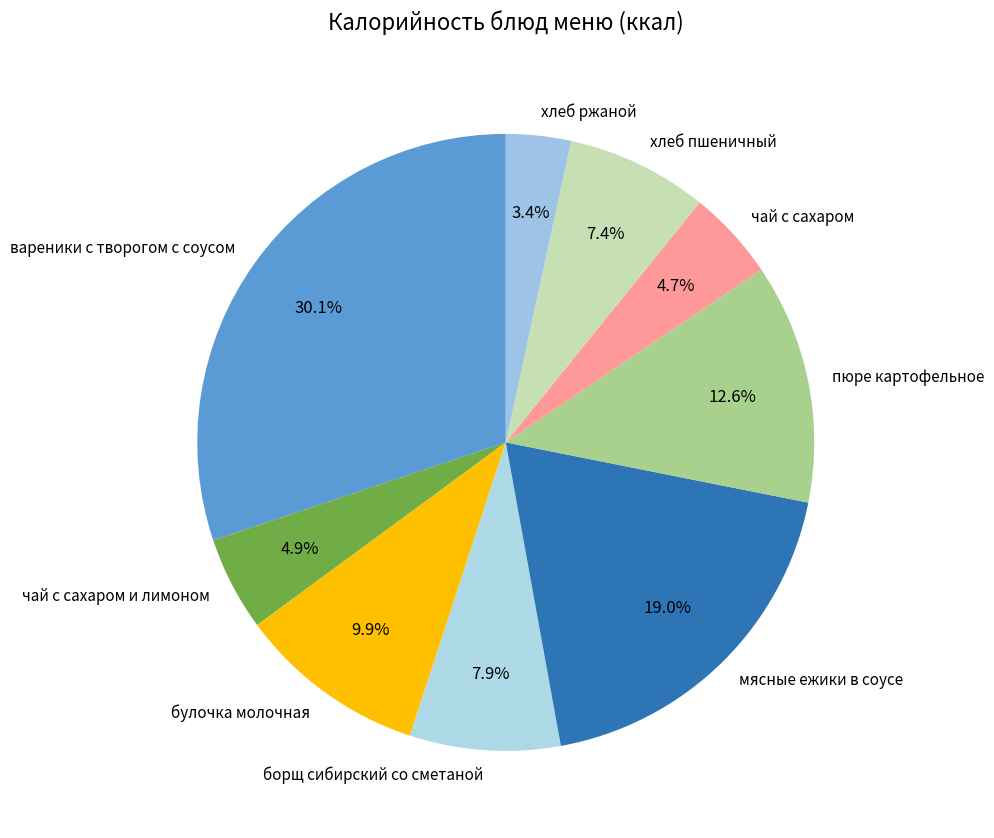

To the nearest percent, what is the difference between the хлеб пшеничный and вареники с творогом с соусом slice percentages?

23%